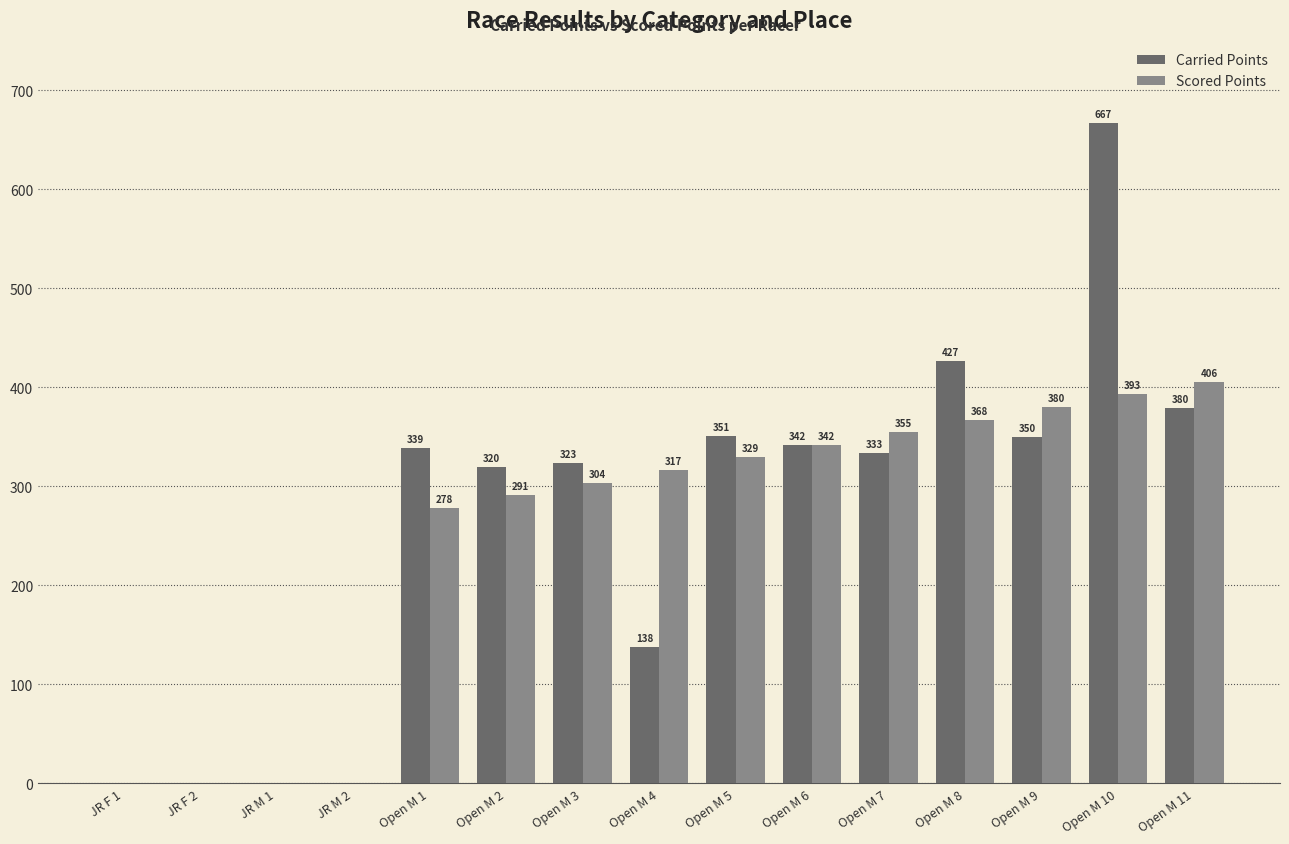

Which category has the highest value across all series?

Open M 10